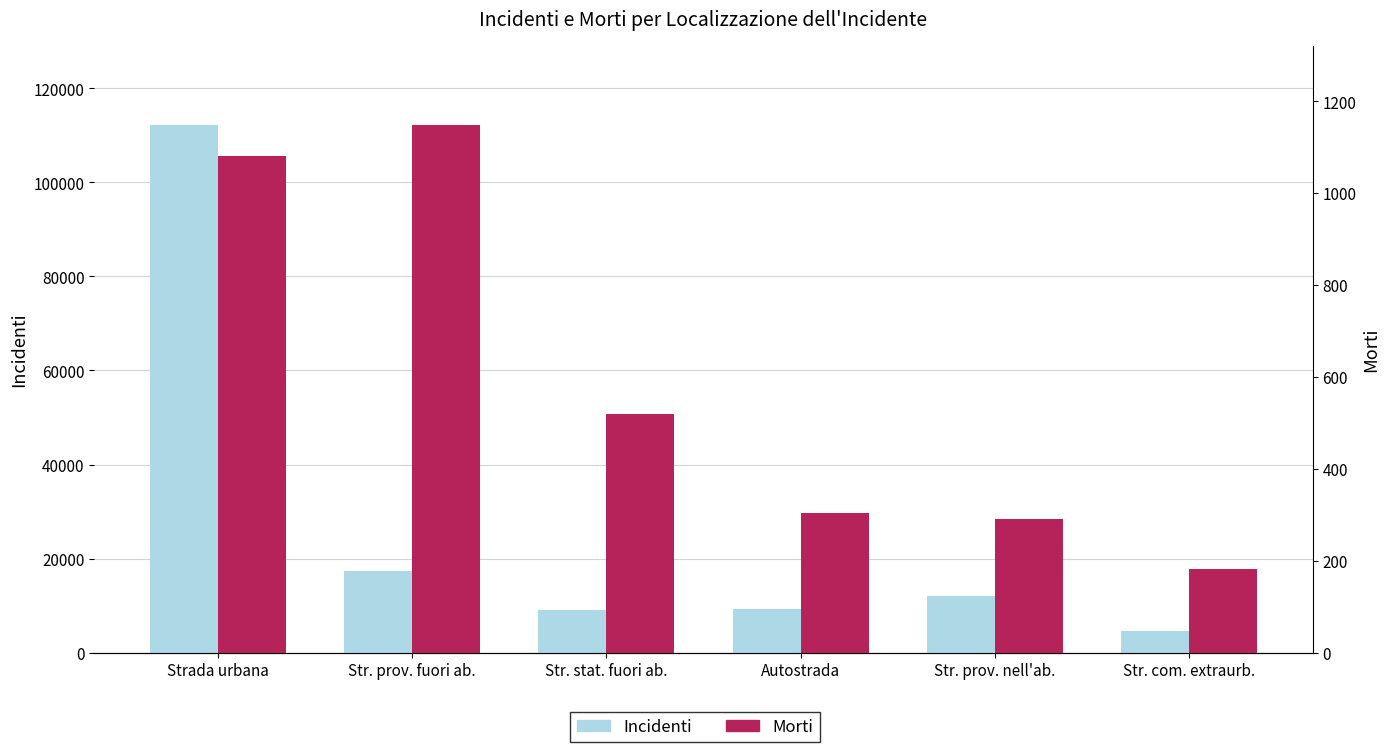

Reading left to right, what are all the values shown in this chart?

Incidenti: Strada urbana=112151	Str. prov. fuori ab.=17339	Str. stat. fuori ab.=9158	Autostrada=9179	Str. prov. nell'ab.=11955	Str. com. extraurb.=4680
Morti: Strada urbana=1081	Str. prov. fuori ab.=1148	Str. stat. fuori ab.=520	Autostrada=305	Str. prov. nell'ab.=291	Str. com. extraurb.=182